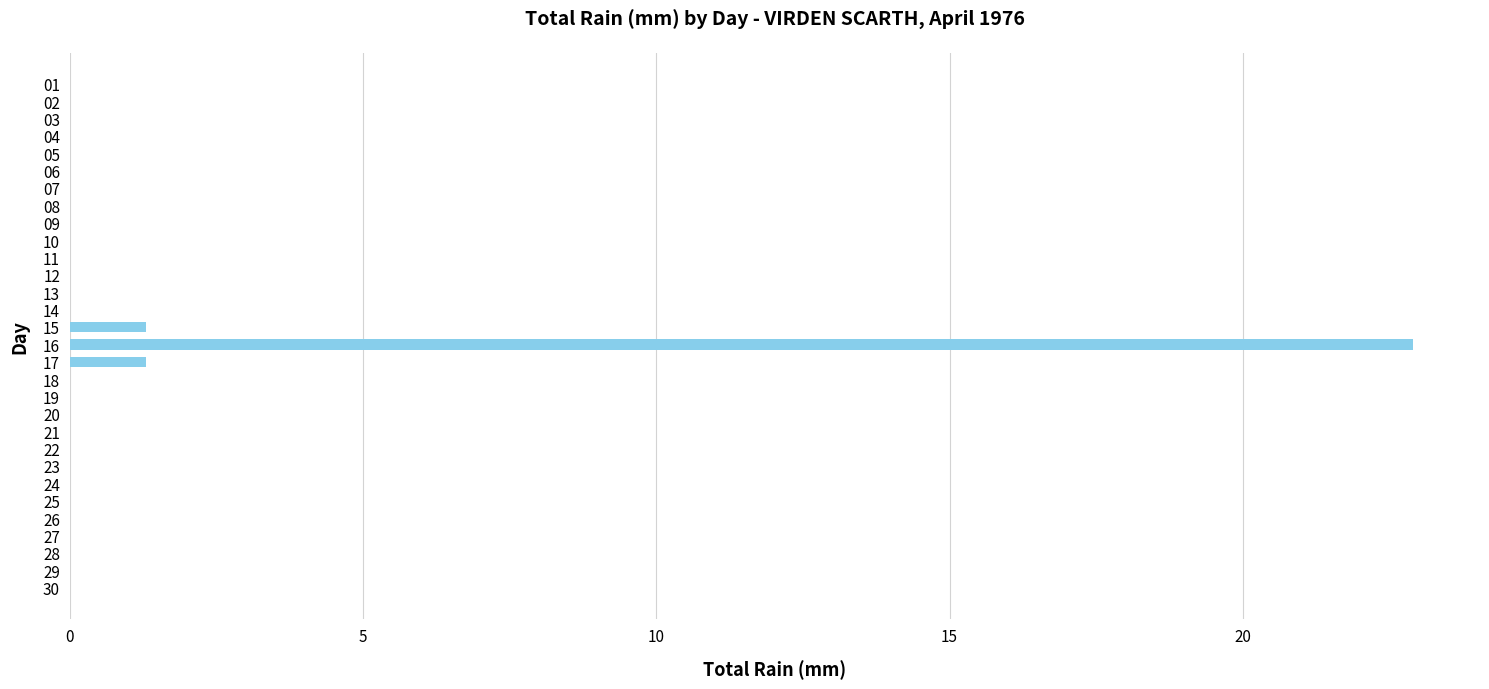

Reading top to bottom, extract all data points from this chart.

01=0.0	02=0.0	03=0.0	04=0.0	05=0.0	06=0.0	07=0.0	08=0.0	09=0.0	10=0.0	11=0.0	12=0.0	13=0.0	14=0.0	15=1.3	16=22.9	17=1.3	18=0.0	19=0.0	20=0.0	21=0.0	22=0.0	23=0.0	24=0.0	25=0.0	26=0.0	27=0.0	28=0.0	29=0.0	30=0.0